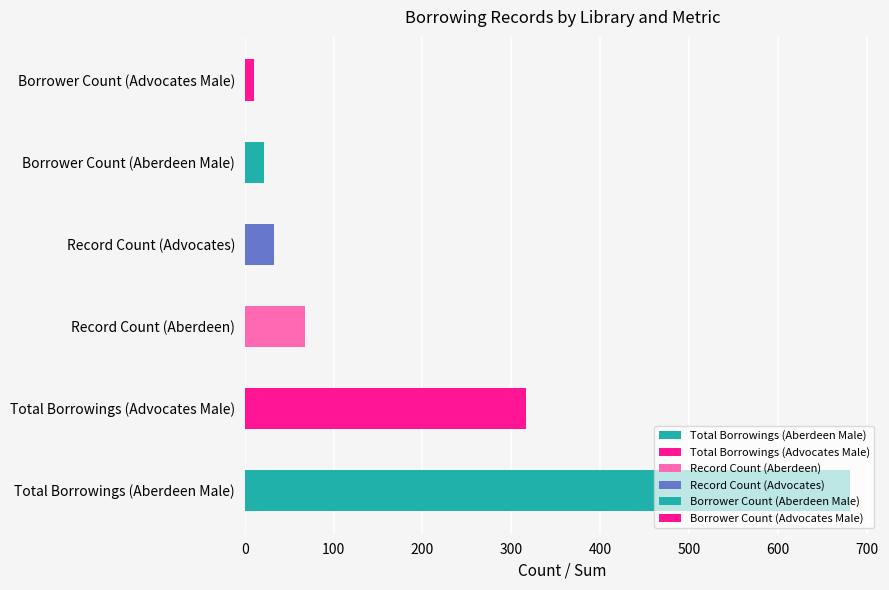

The value of pid at Male is 23573. True or false?

False